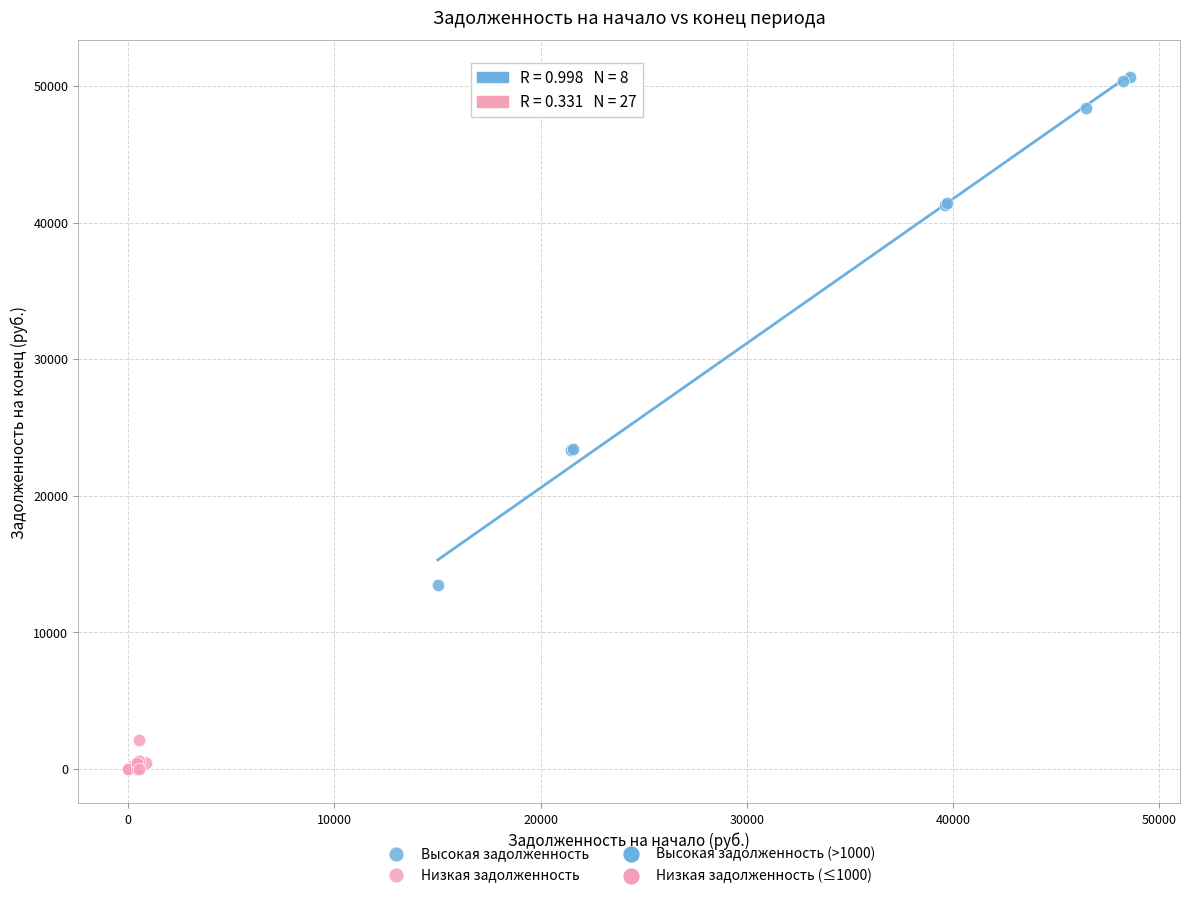

Which series contains the lowest Y value?

Низкая задолженность